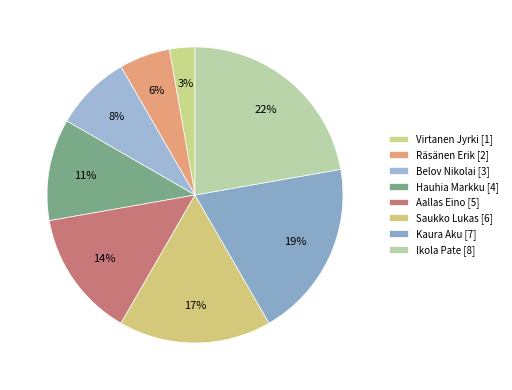

What is the total percentage of Virtanen Jyrki and Ikola Pate?

25.0%